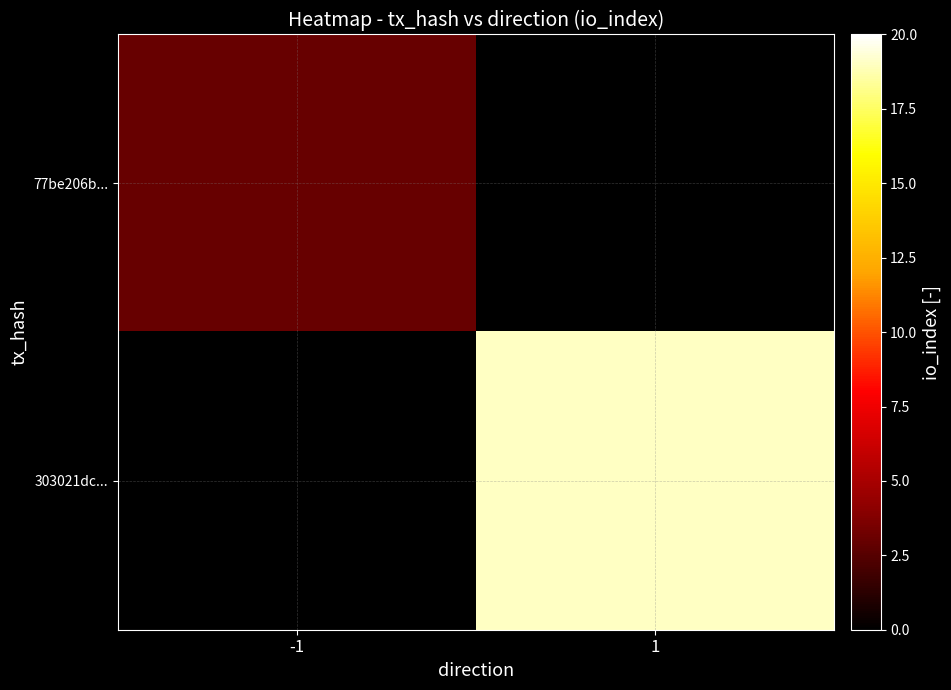

At how many categories does at least one series exceed 12?

1